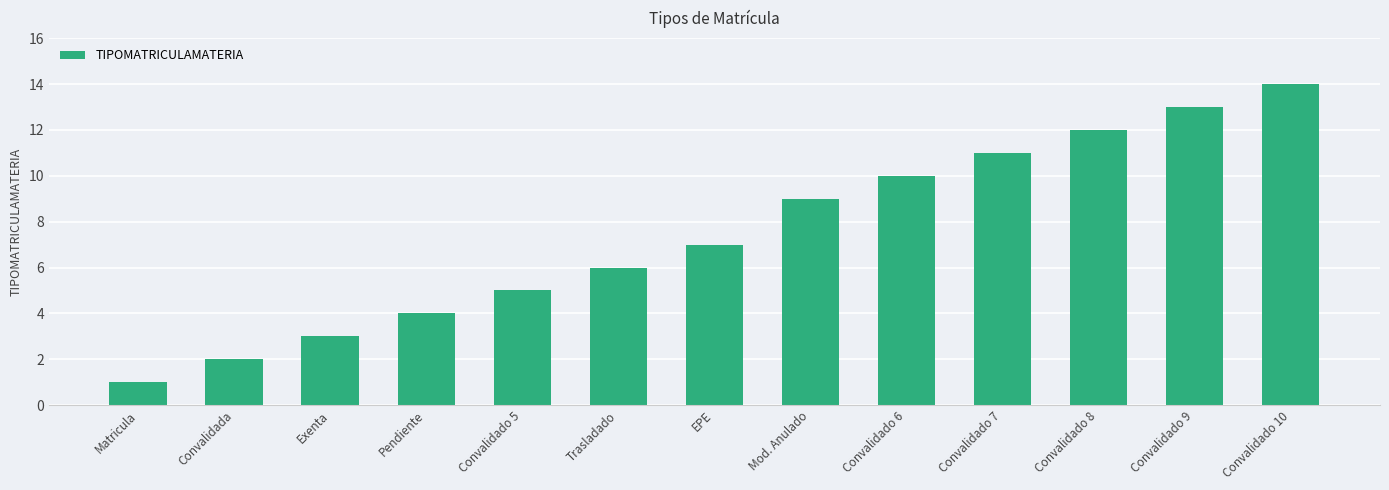

True or false: the data shows 3 at EPE.

False